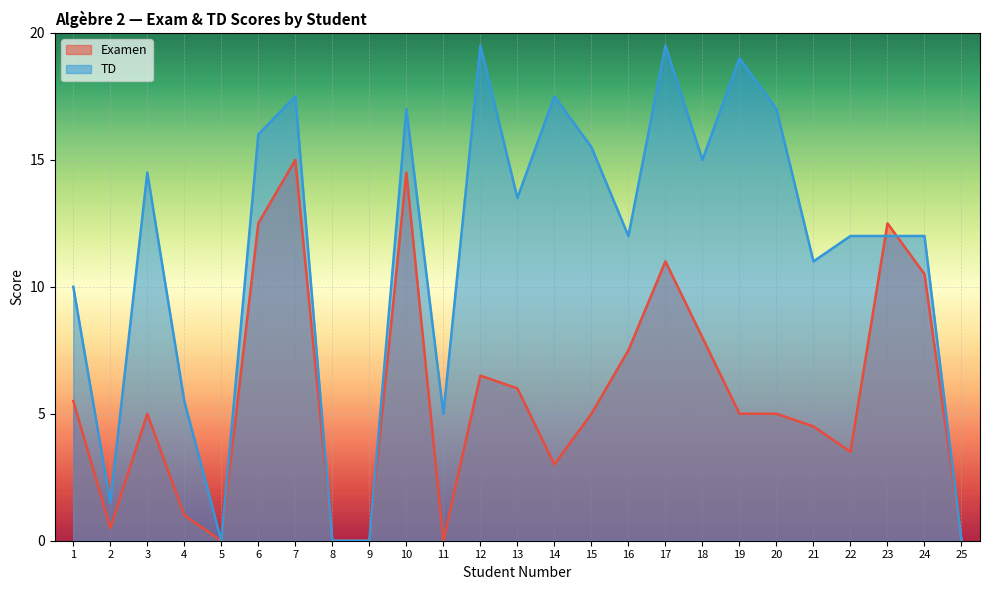

What is the sum of the Examen (line) values at 9 and 24?

10.5